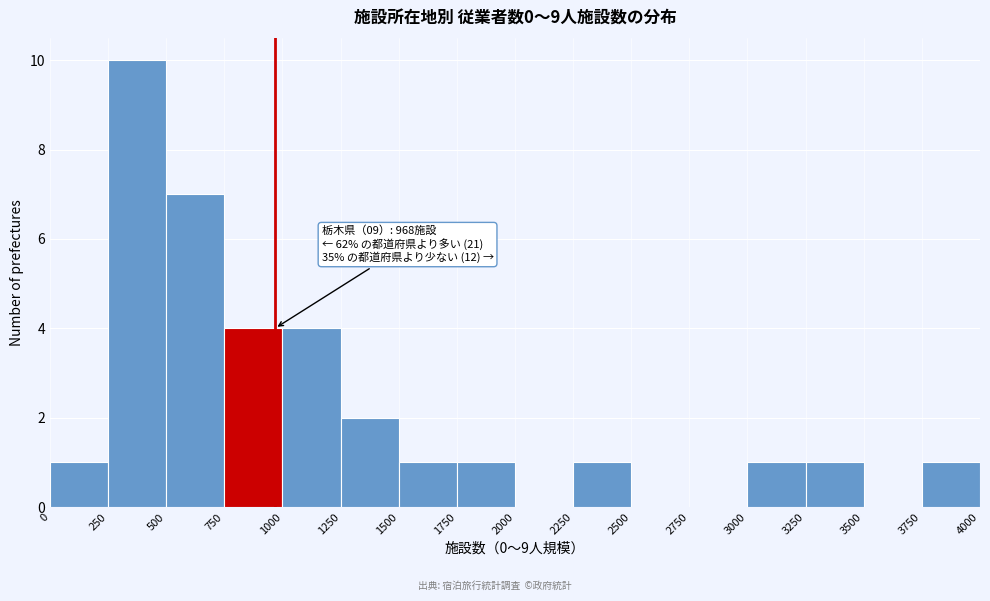

Over which range of the x-axis is the bar tallest?

250 to 500